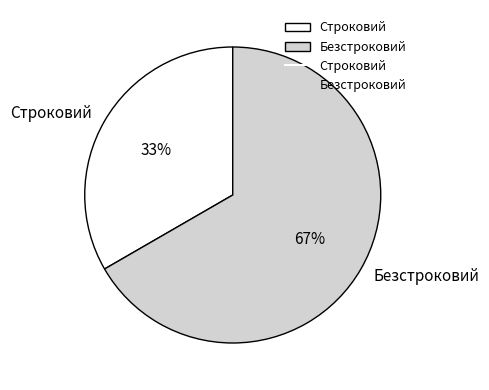

What percentage is the Строковий slice, to the nearest percent?

33%